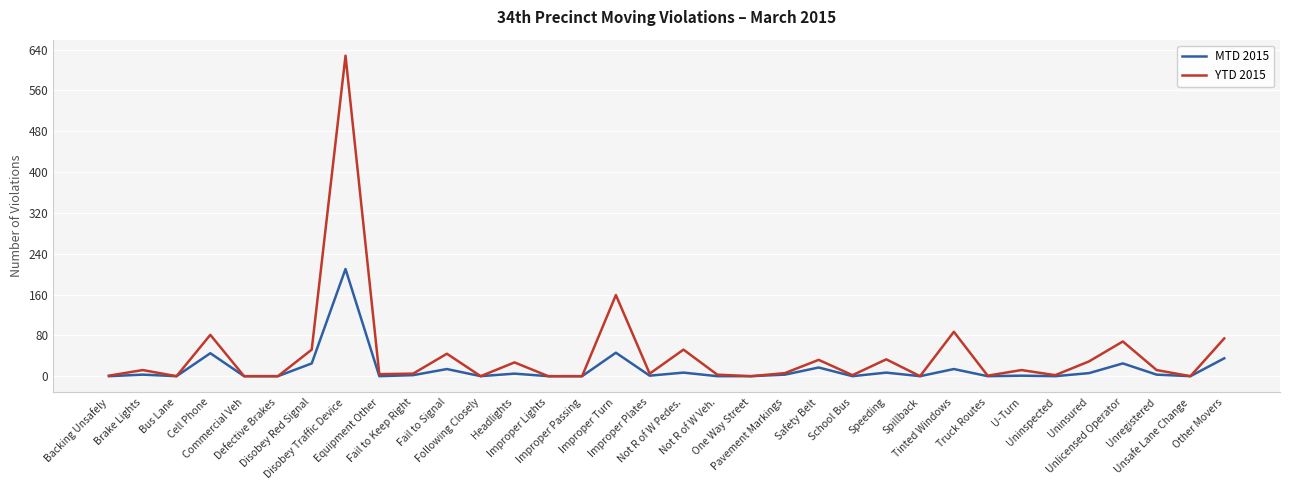

Which category has the highest value across all series?

Disobey Traffic Device